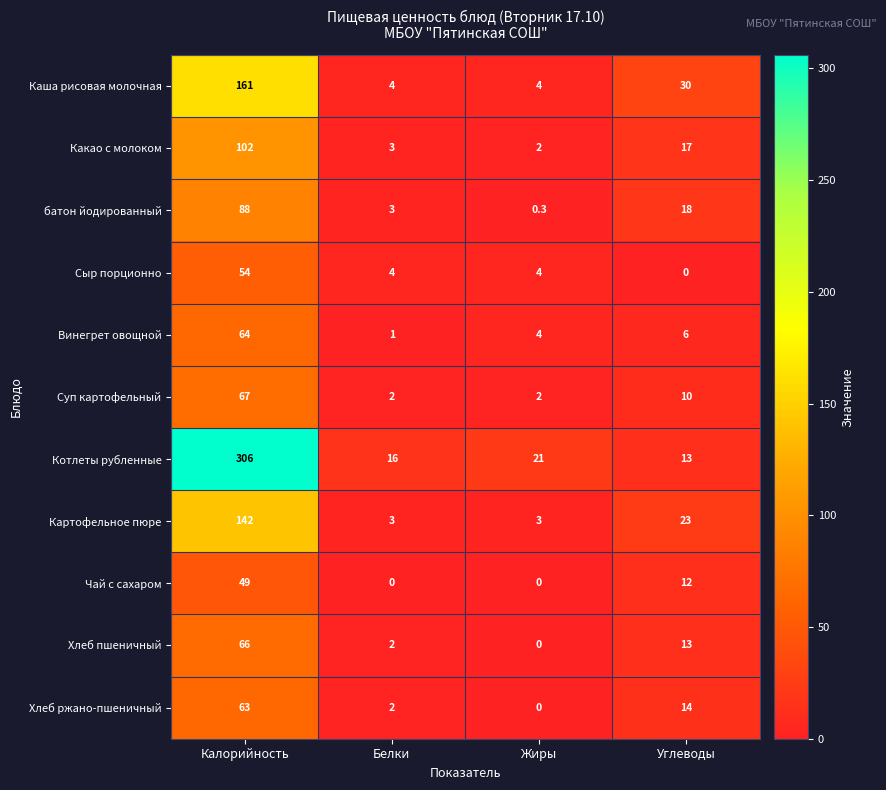

Rank the series by their maximum value, from highest to lowest.

Котлеты рубленные, Каша рисовая молочная, Картофельное пюре, Какао с молоком, батон йодированный, Суп картофельный, Хлеб пшеничный, Винегрет овощной, Хлеб ржано-пшеничный, Сыр порционно, Чай с сахаром